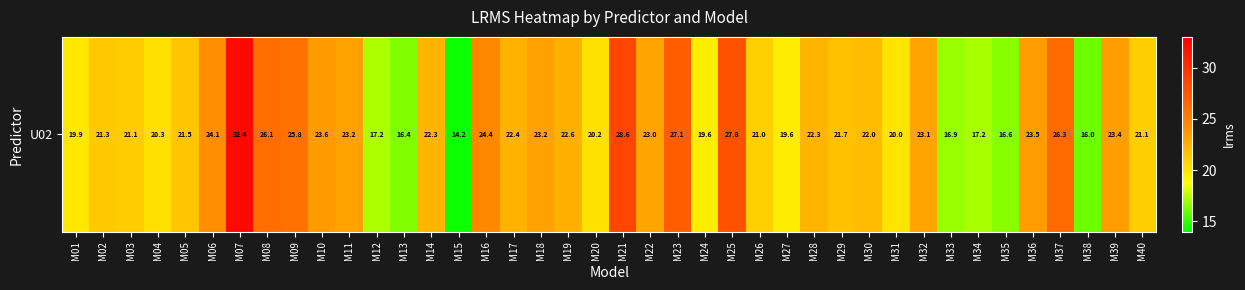

Reading left to right, what are all the values shown in this chart?

19.9	21.3	21.1	20.3	21.5	24.1	32.4	26.1	25.8	23.6	23.2	17.2	16.4	22.3	14.2	24.4	22.4	23.2	22.6	20.2	28.6	23.0	27.1	19.6	27.8	21.0	19.6	22.3	21.7	22.0	20.0	23.1	16.9	17.2	16.6	23.5	26.3	16.0	23.4	21.1